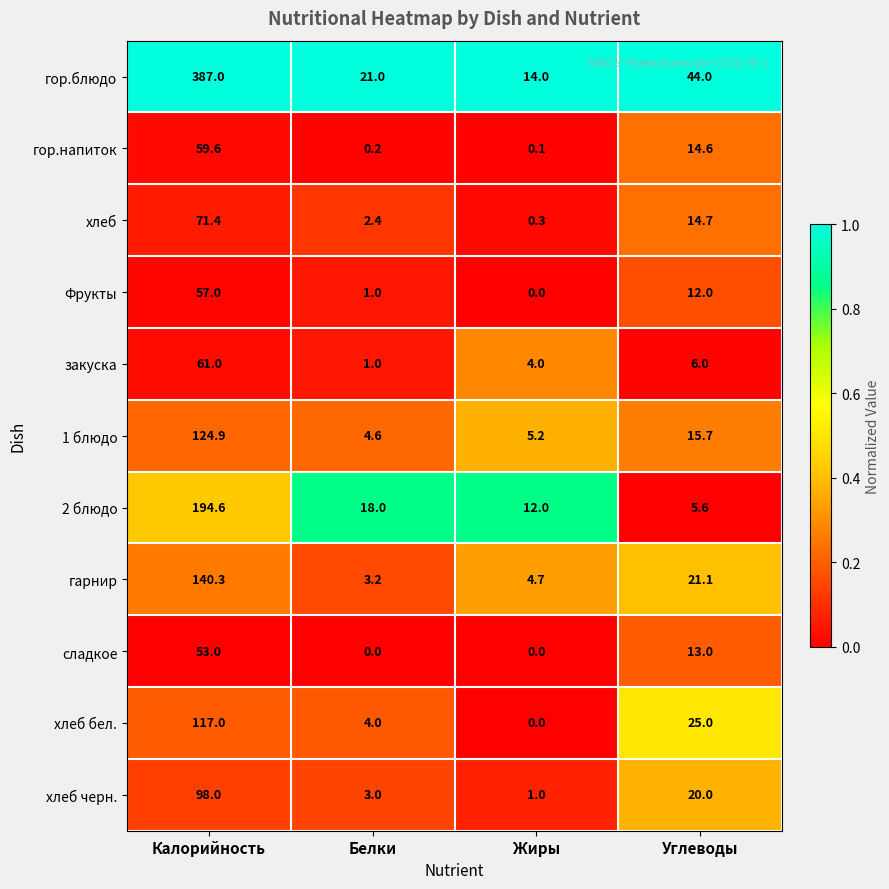

How many data points does each series have?

4